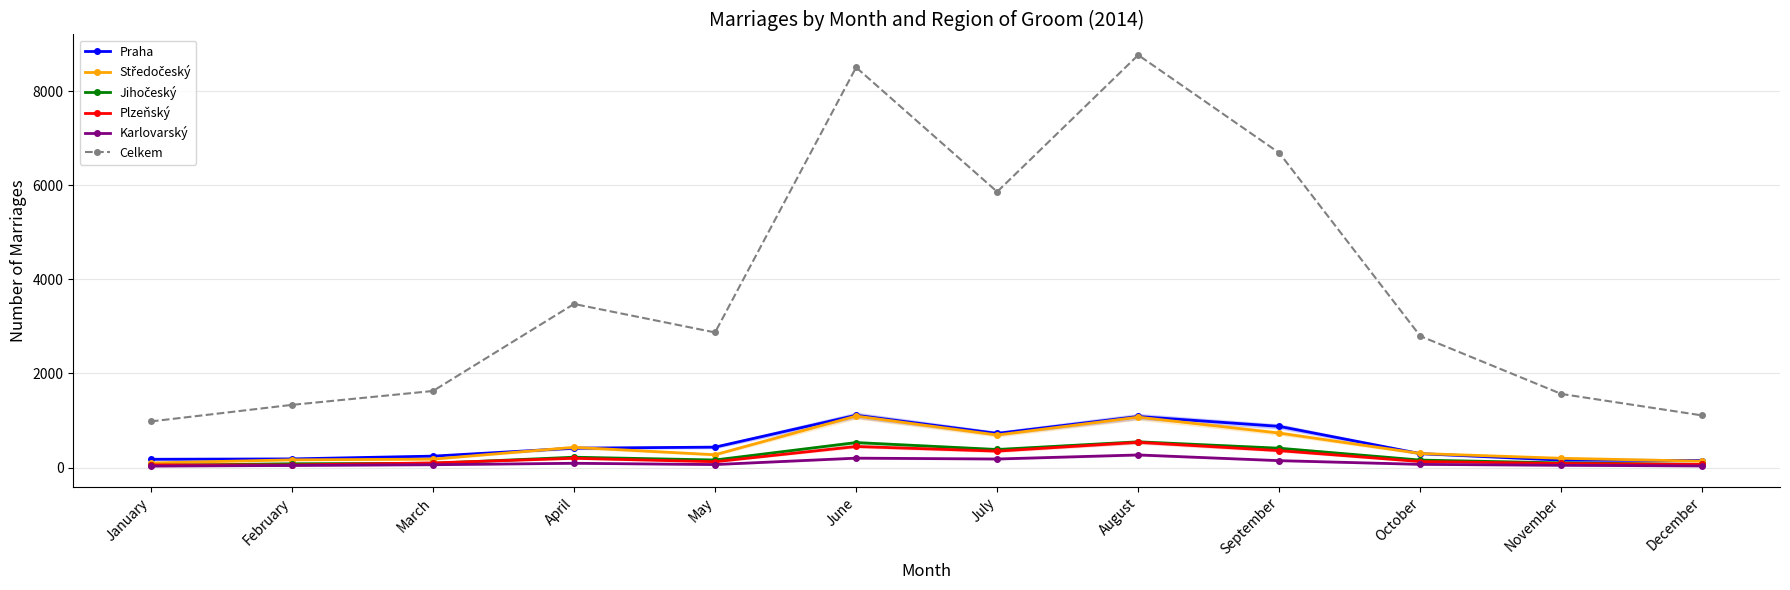

Which category has the highest value in the Jihočeský series?

August